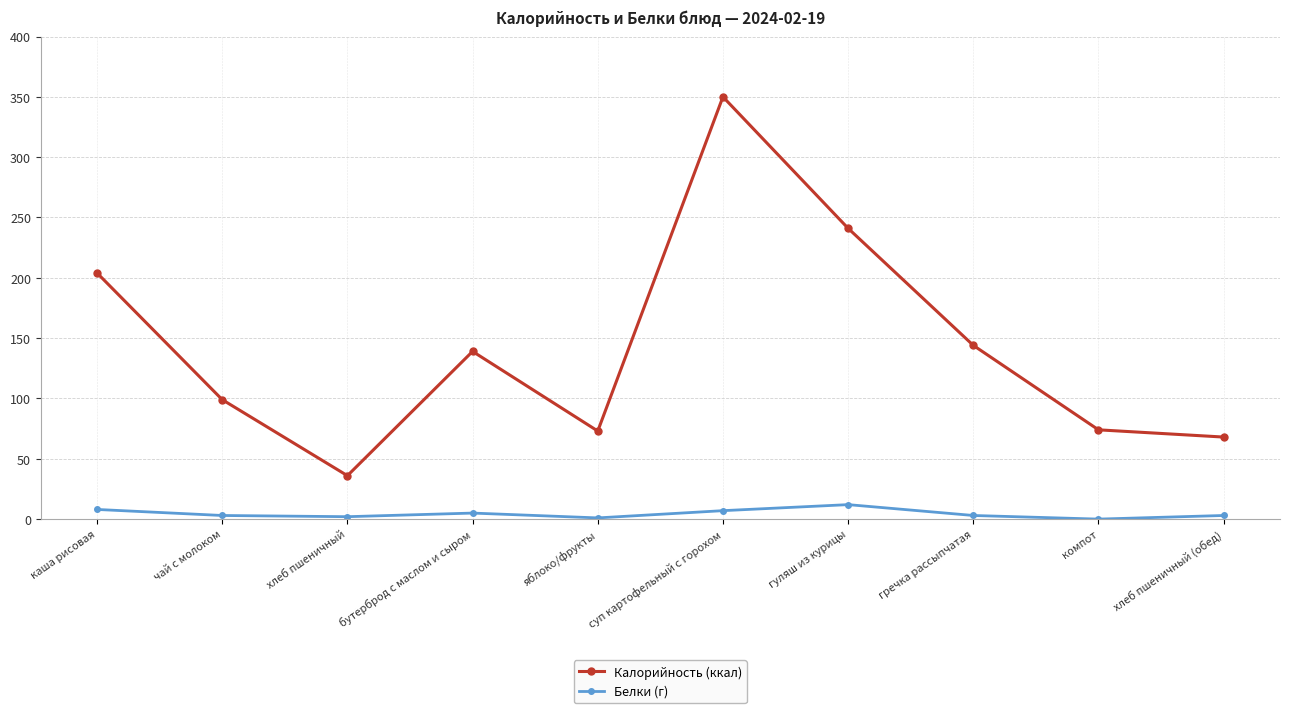

Which series has the largest range (max minus min)?

Калорийность (ккал)